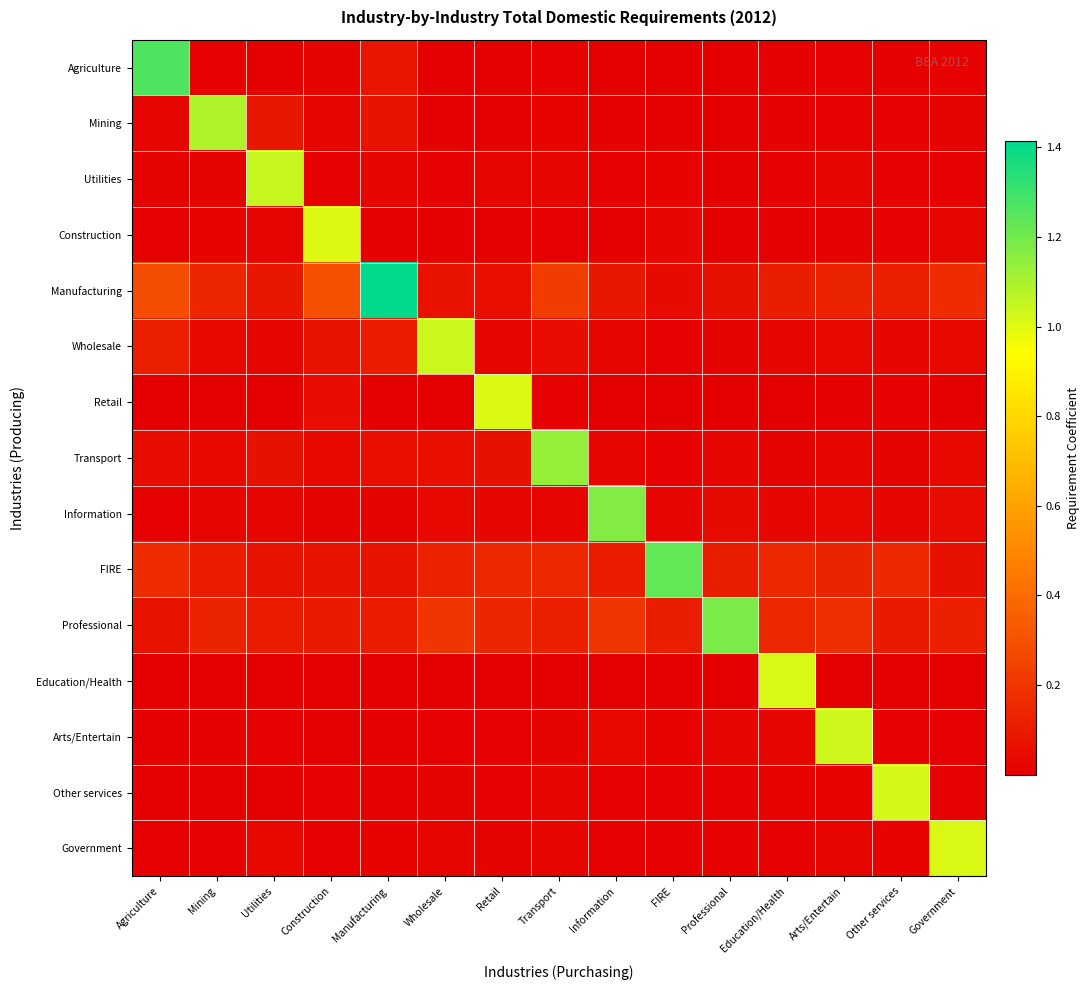

What is the total value across all series at Professional?

1.5